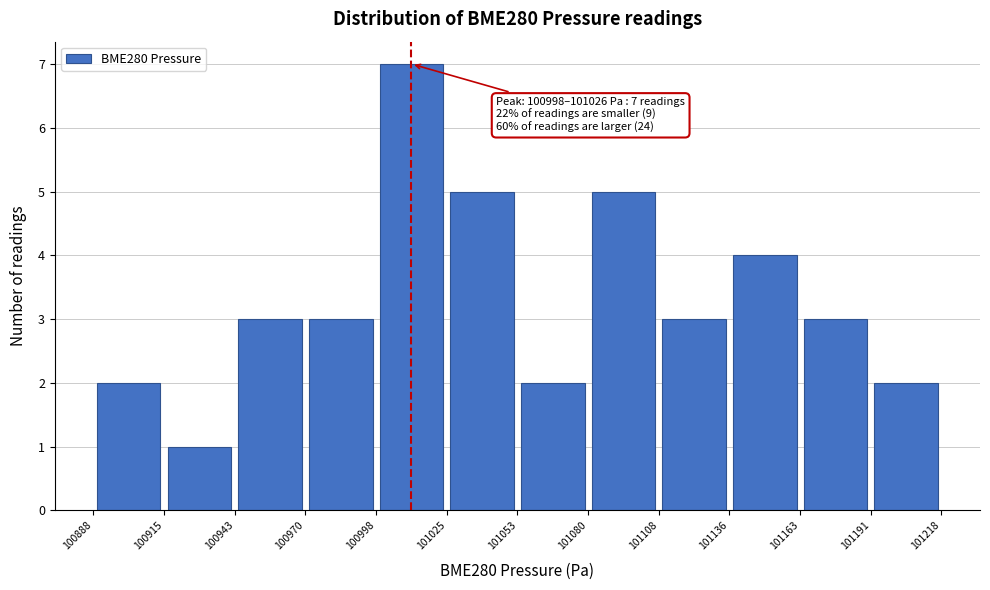

Over which range of the x-axis is the bar tallest?

100998 to 101025